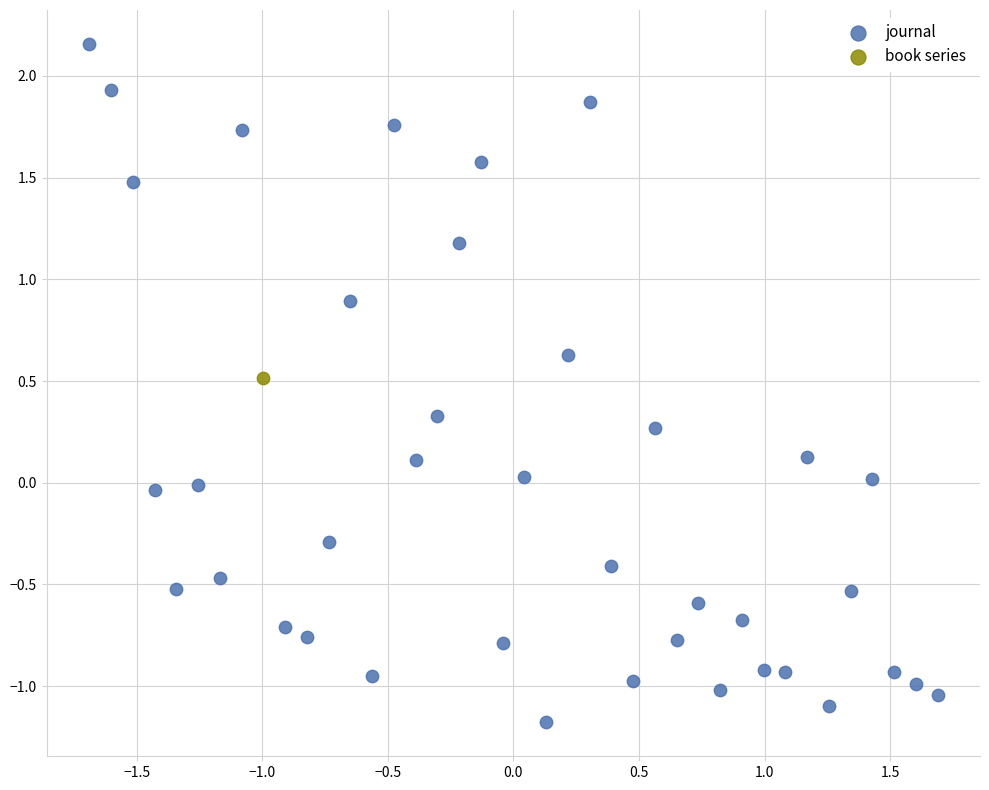

What are all the series names shown in the legend?

journal, book series